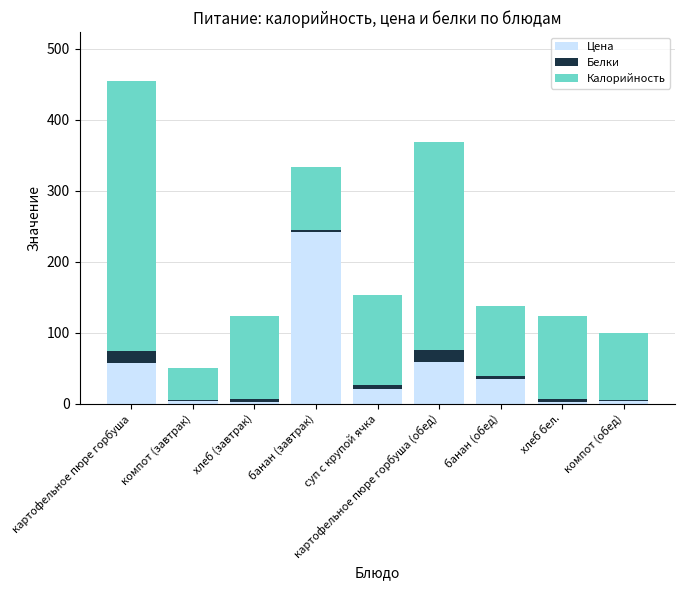

Which category has the highest value in the Цена series?

банан (завтрак)